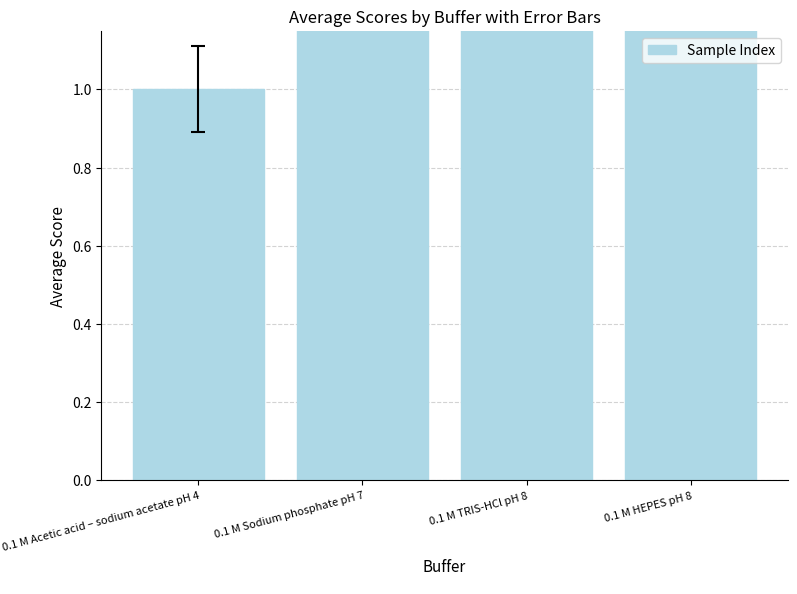

Approximately how many times larger is the value at 0.1 M HEPES pH 8 compared to 0.1 M TRIS-HCl pH 8?

1.3